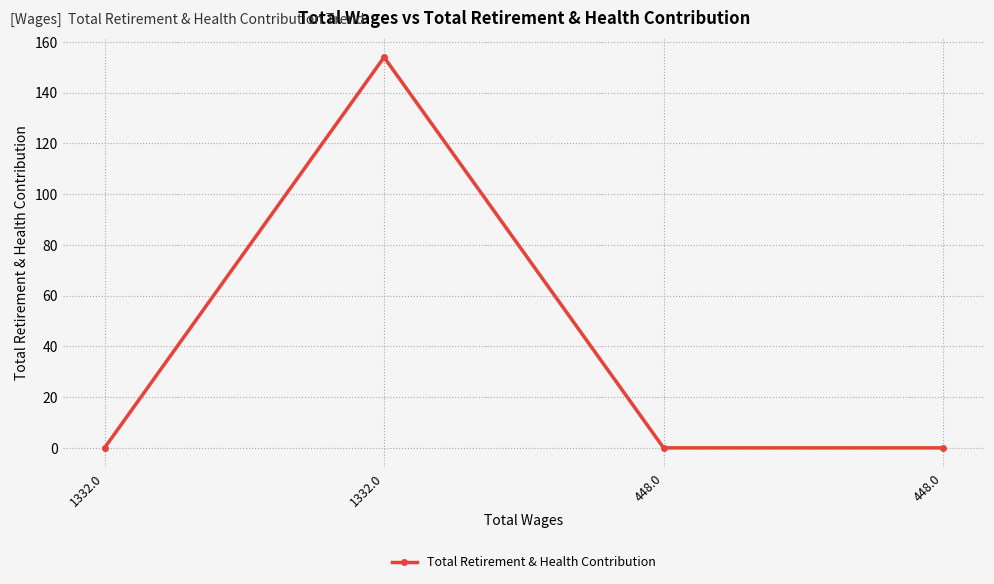

What is the difference between the values at 1332.0 and 448.0?

154